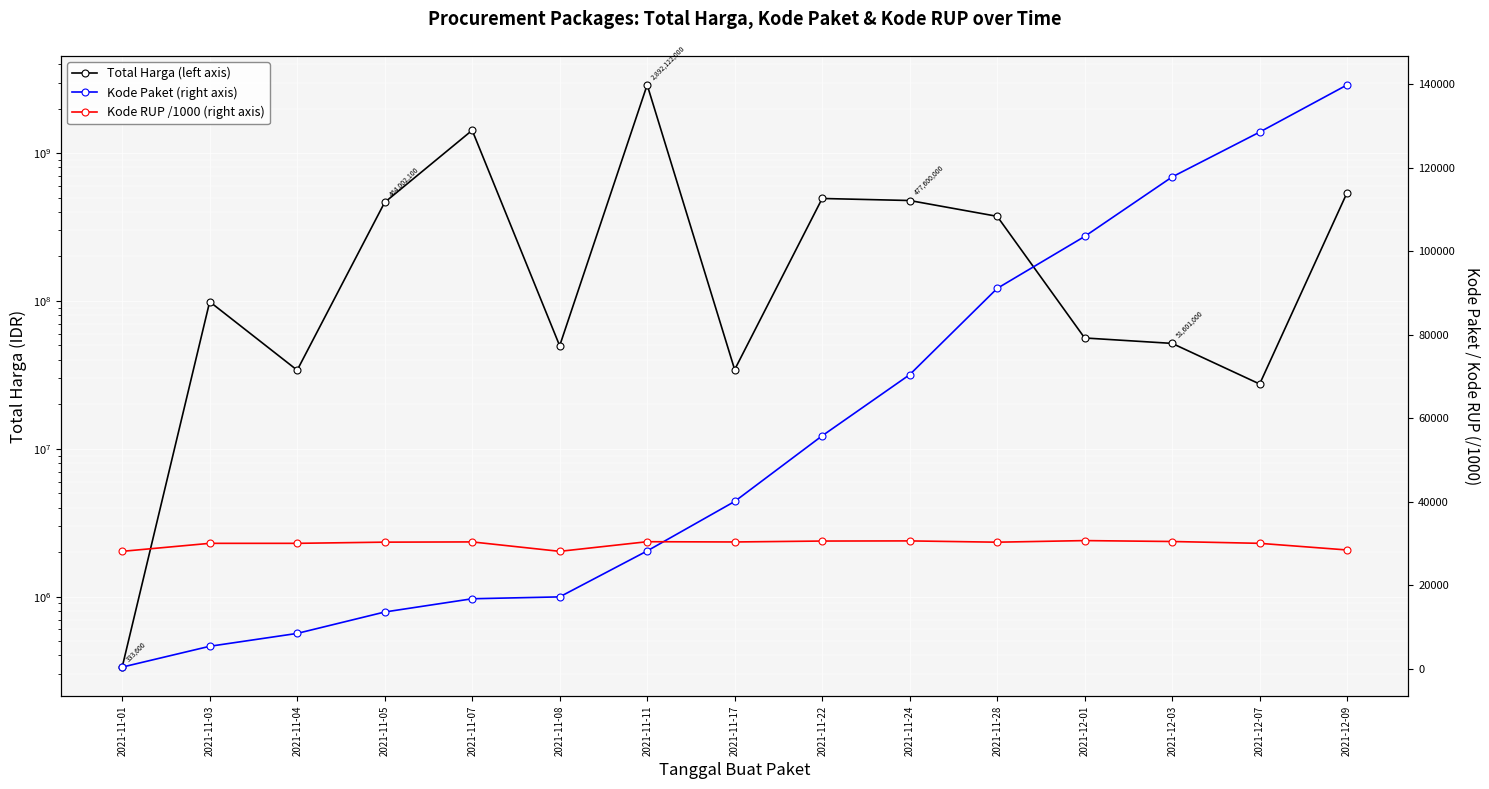

What is the minimum value for Kode RUP /1000 (right axis)?

28171.1